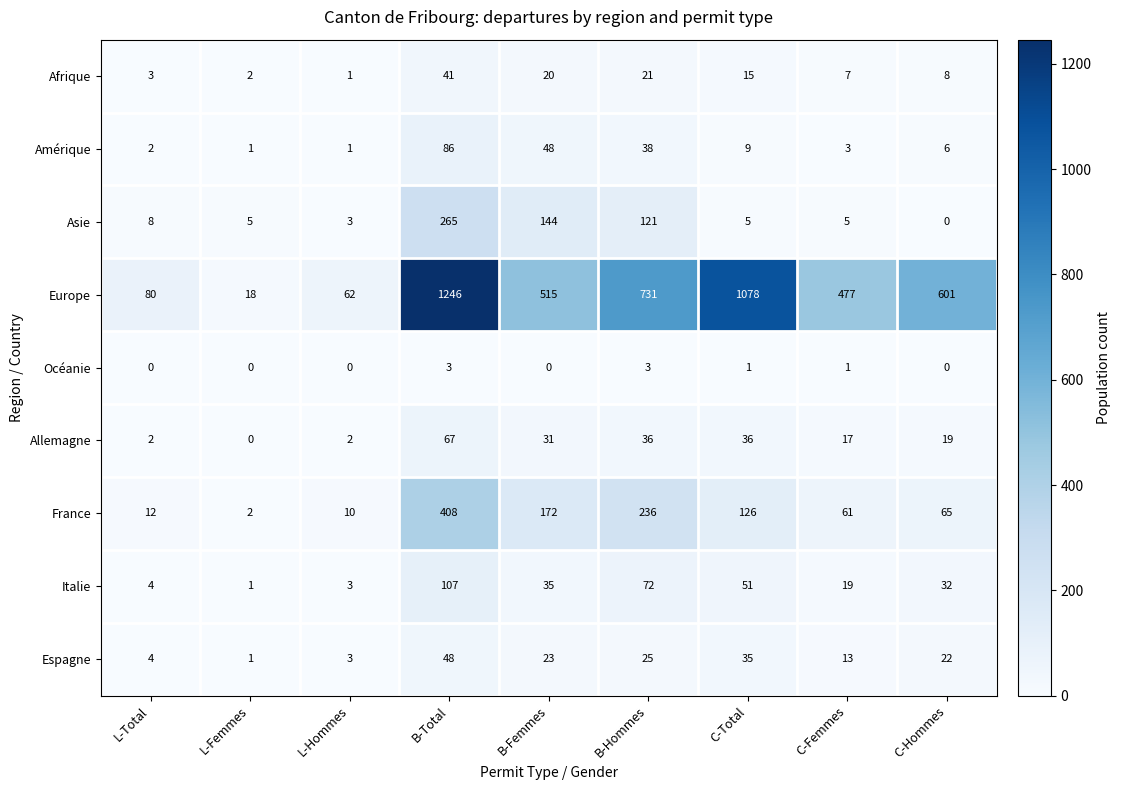

Which label corresponds to the largest value in the chart?

B-Total